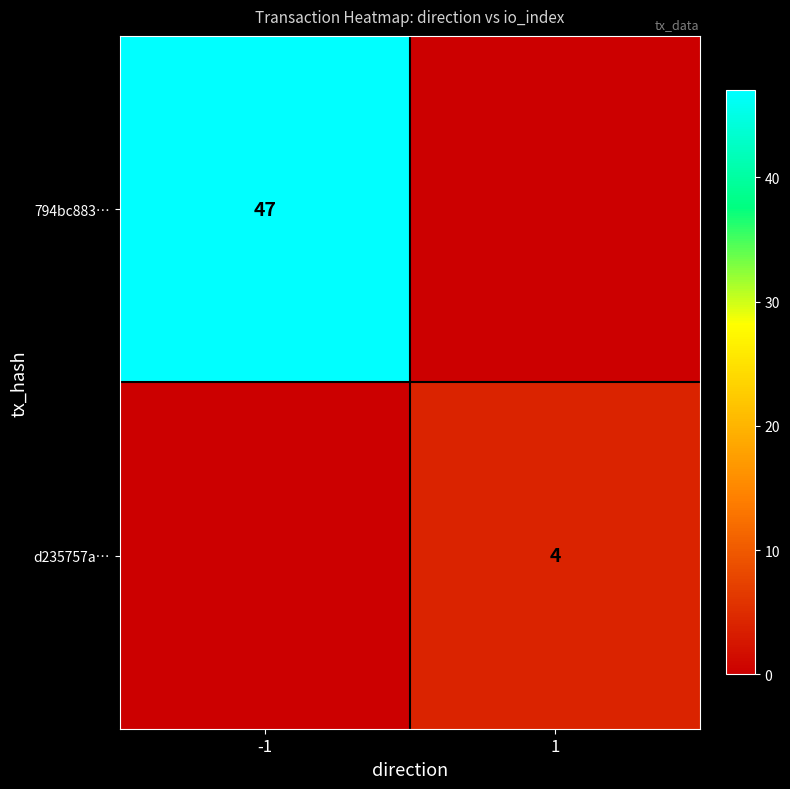

The d235757a… series shows 3 at 1. True or false?

False